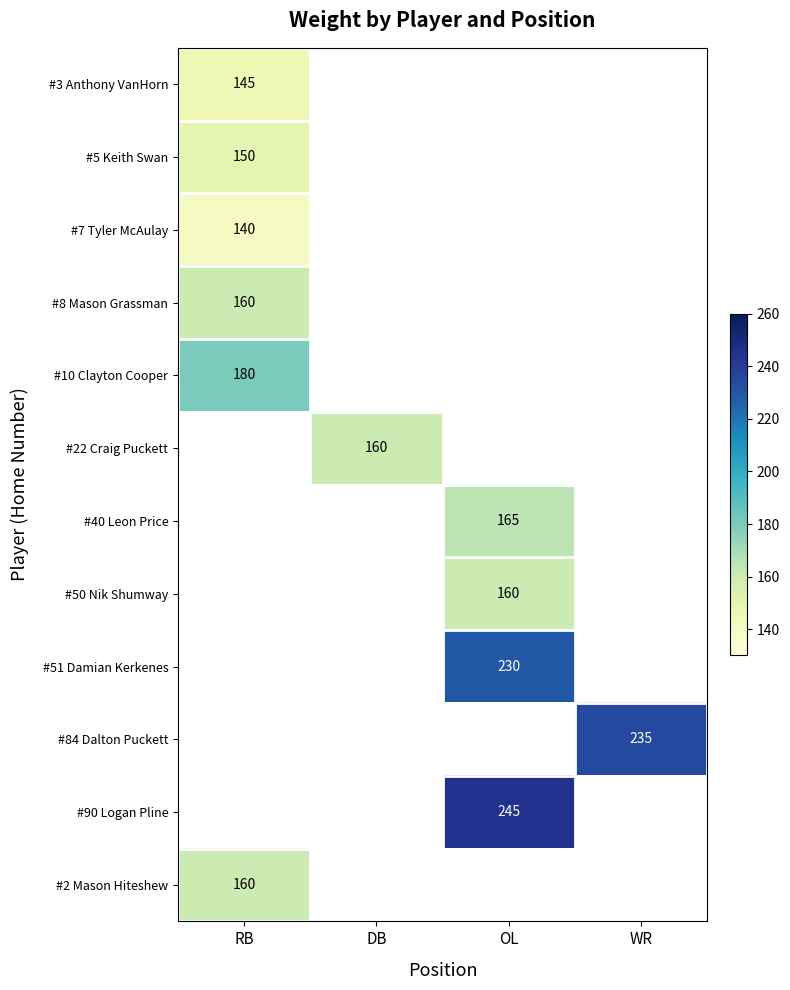

True or false: #2 Mason Hiteshew has a value of 160 at RB.

True